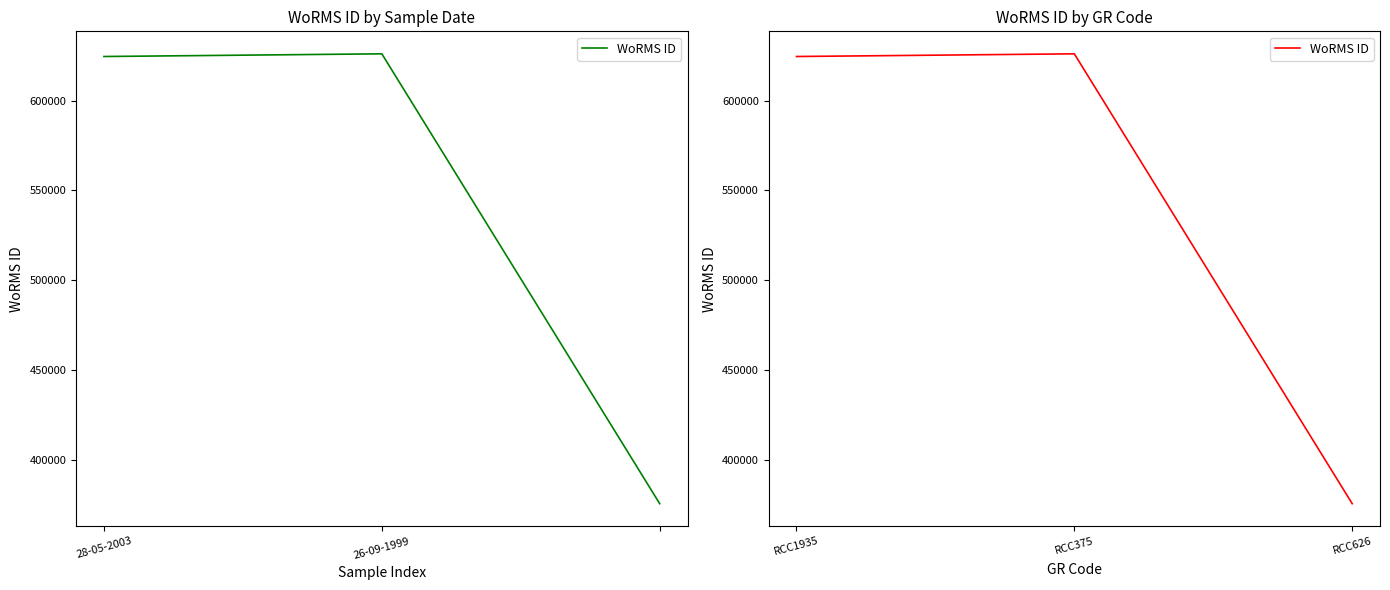

The chart shows a value of 529078 at RCC626. True or false?

False